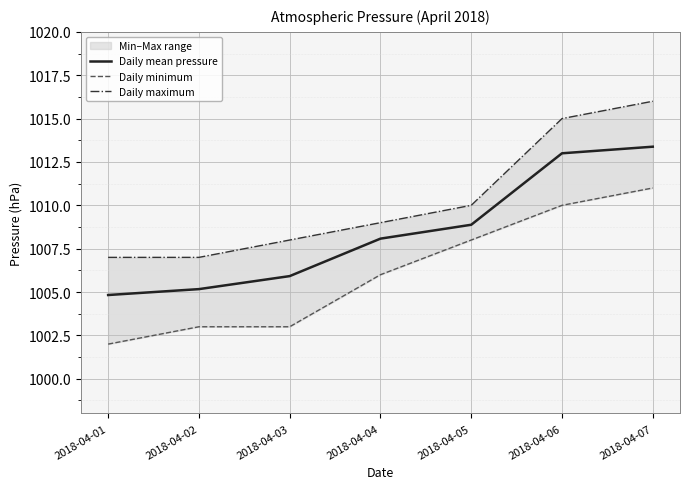

At which category is the sum across all series the highest?

2018-04-07